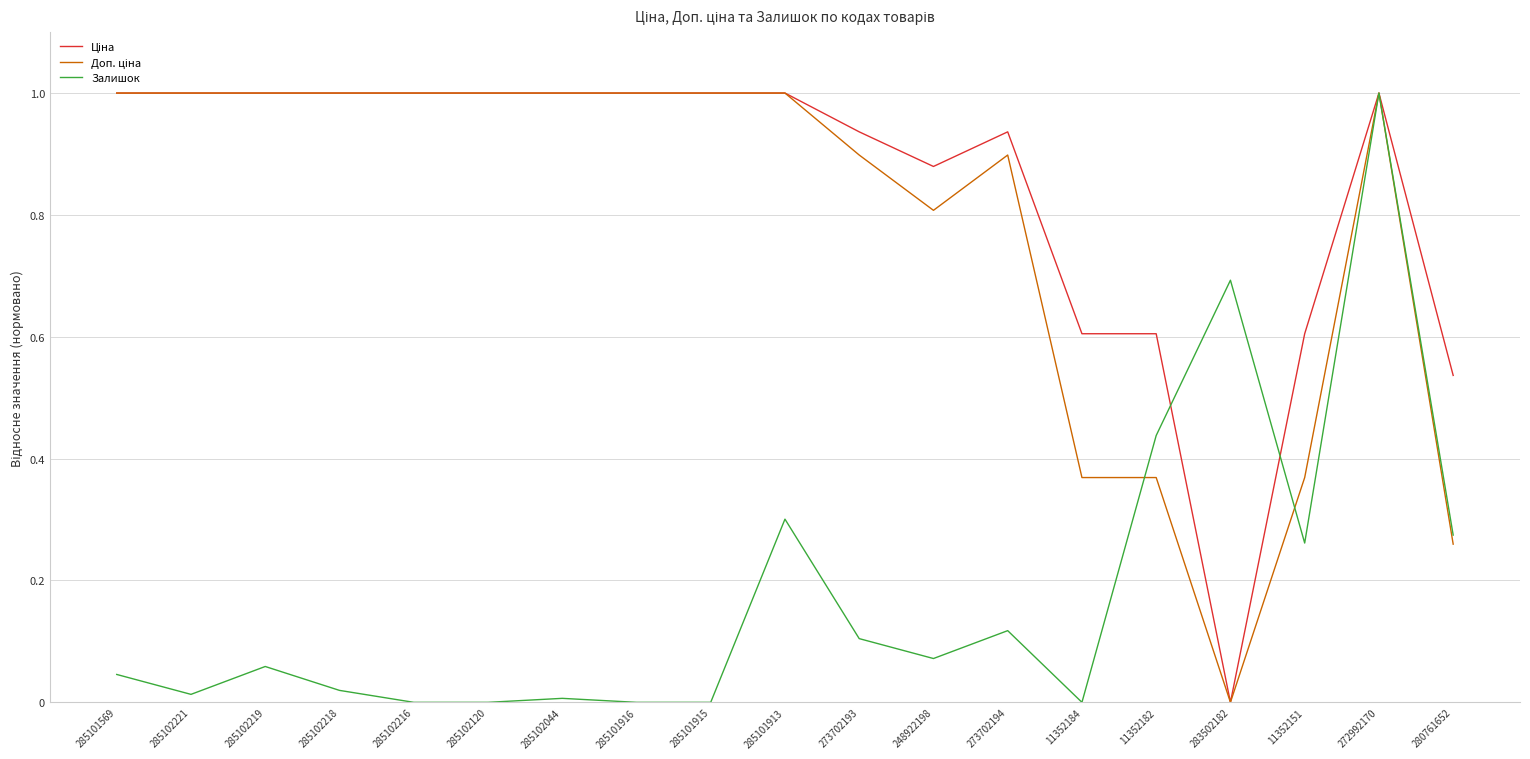

What is the total value across all series at 11352182?

1.4